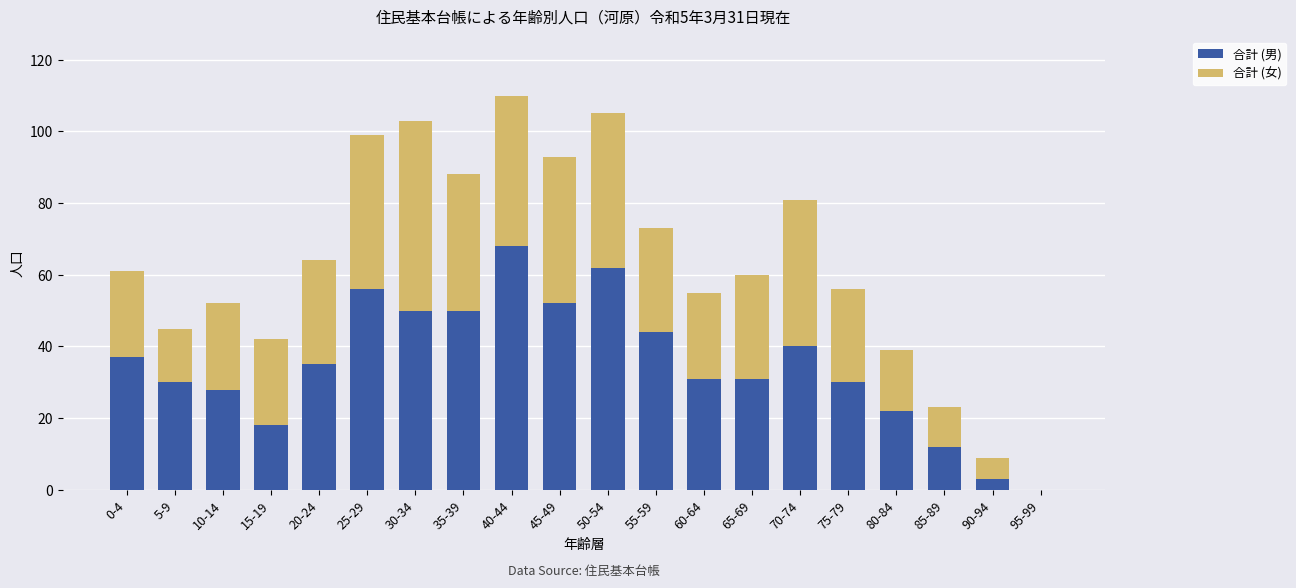

Is it true that 合計 (男) equals 56 at 70-74?

False